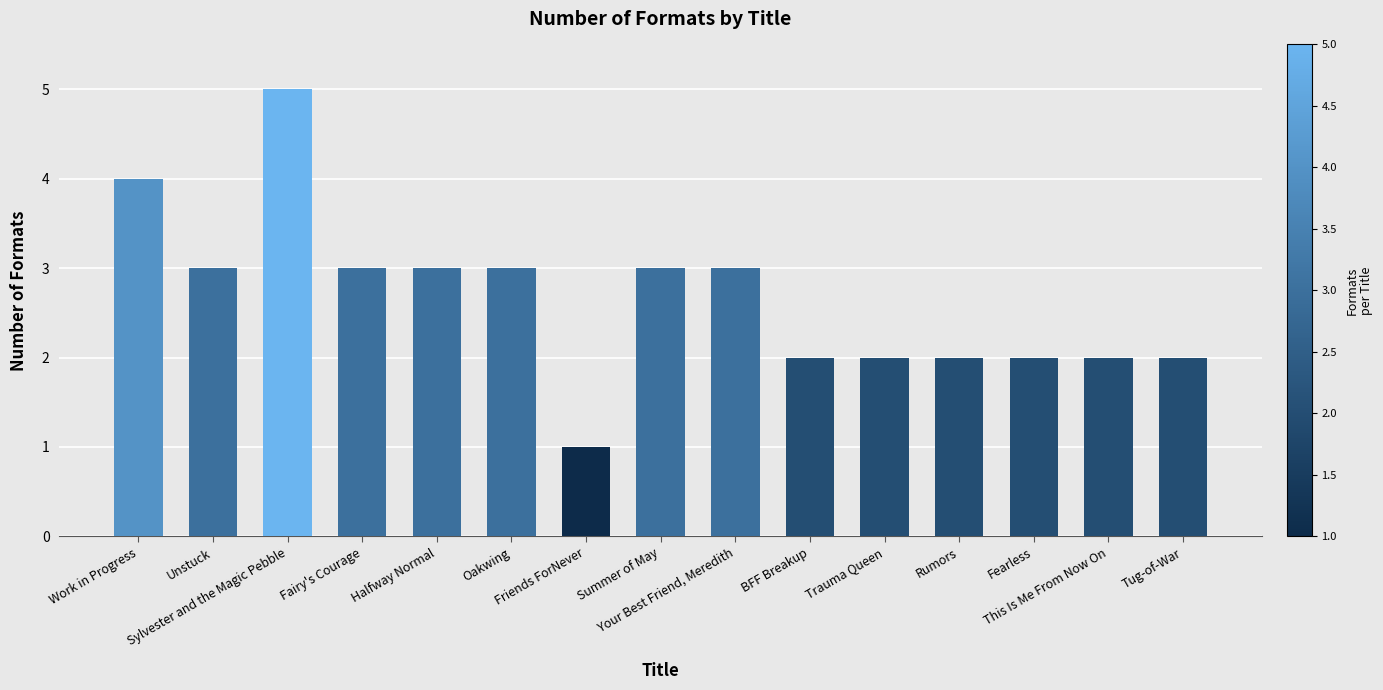

Does the chart contain stacked bars?

No